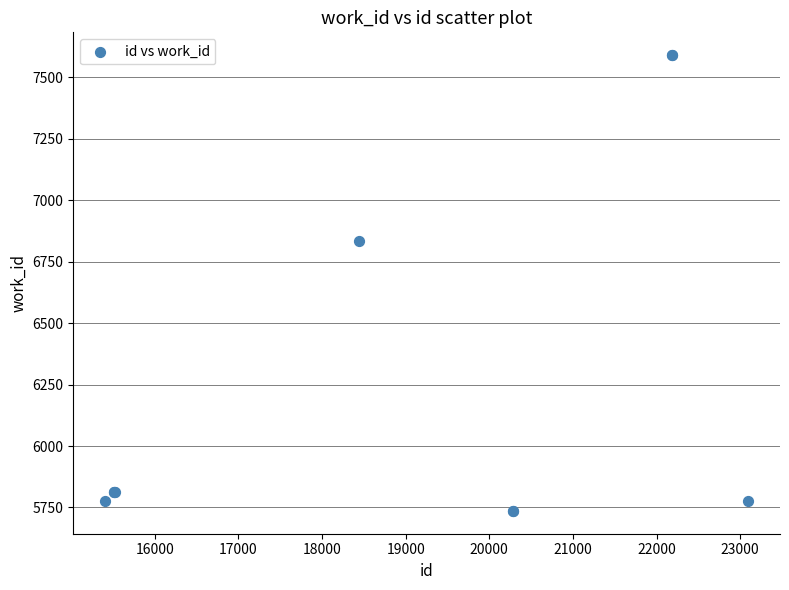

What Y value in the scatter plot is closest to 6663?

6833